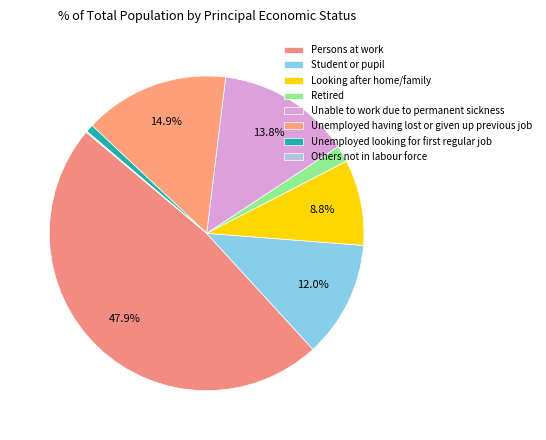

To the nearest percent, what percentage of the pie is Persons at work?

48%